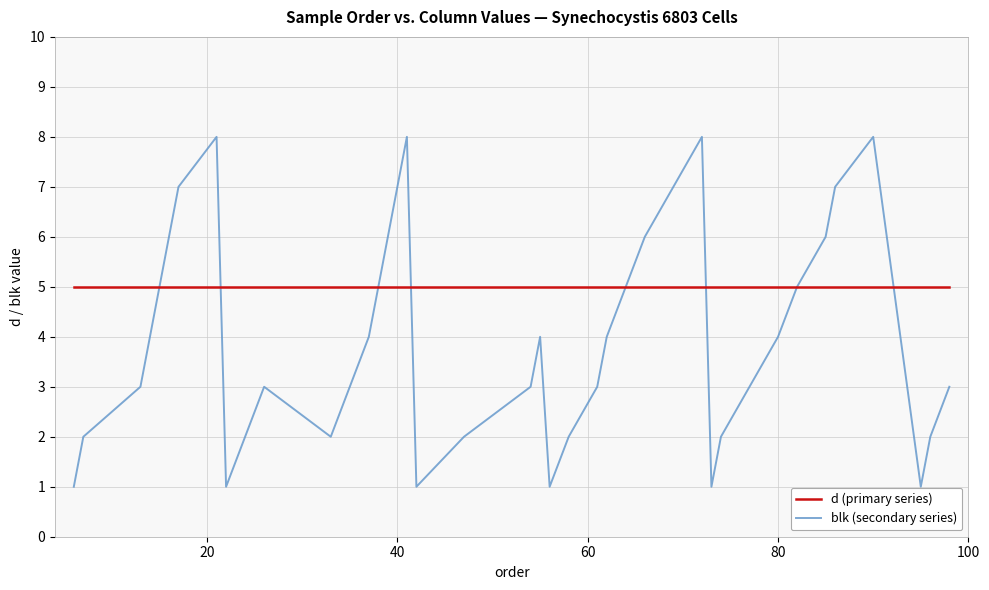

Which series has the widest spread of values?

blk (secondary series)